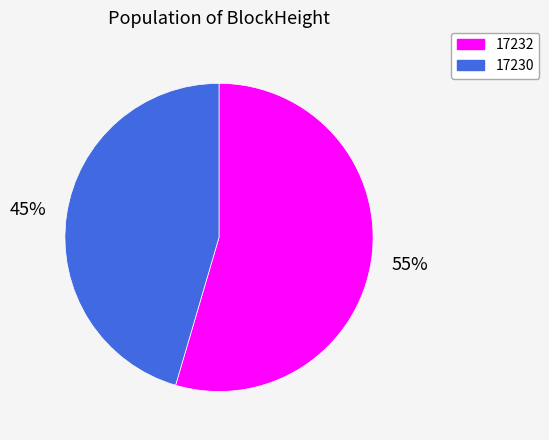

Rank the categories by value from highest to lowest.

17232, 17230